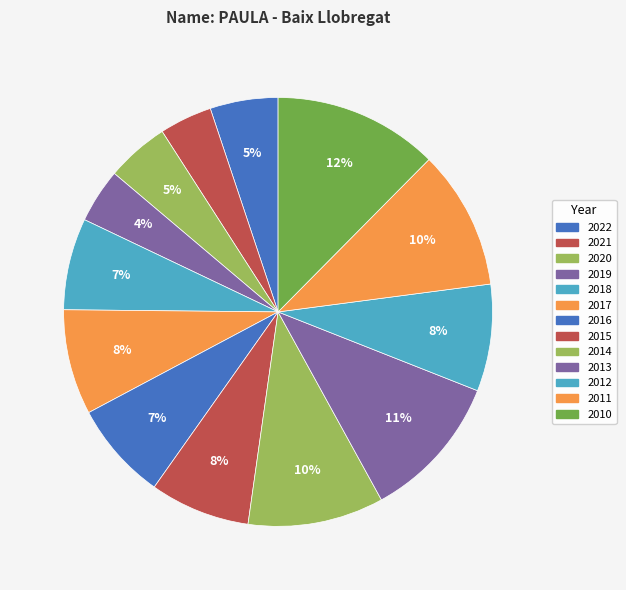

How many slices are in this pie chart?

13